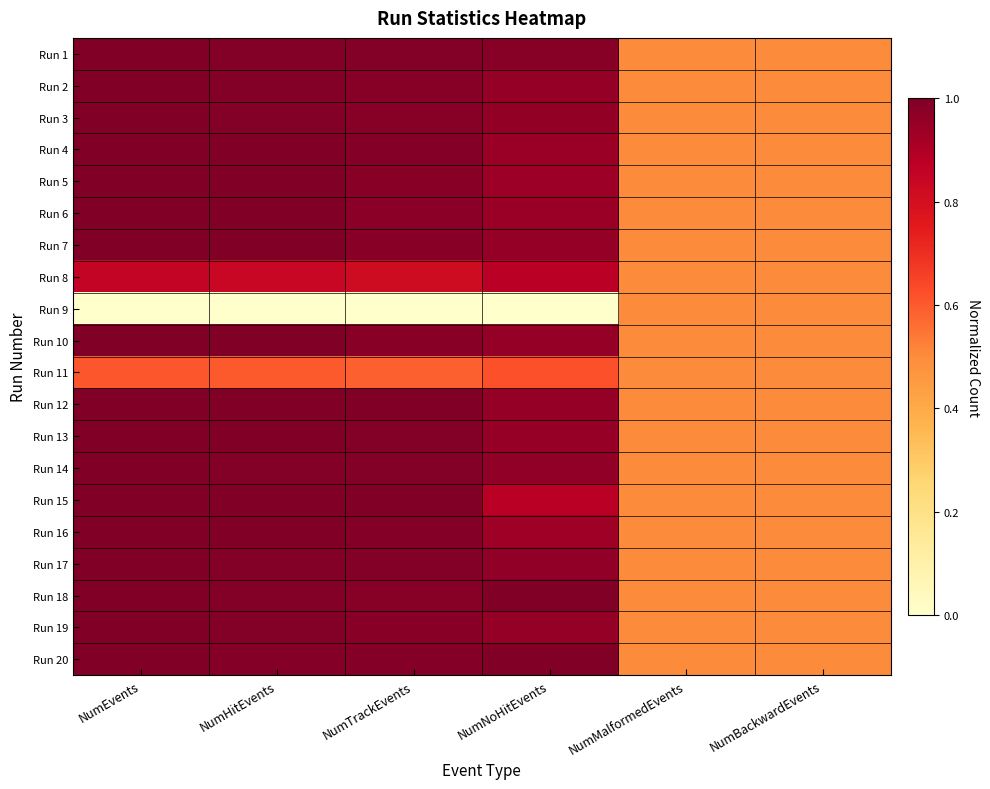

Rank the series by their maximum value, from highest to lowest.

Run 10, Run 15, Run 20, Run 6, Run 13, Run 16, Run 4, Run 18, Run 7, Run 1, Run 5, Run 12, Run 19, Run 14, Run 3, Run 2, Run 17, Run 8, Run 11, Run 9